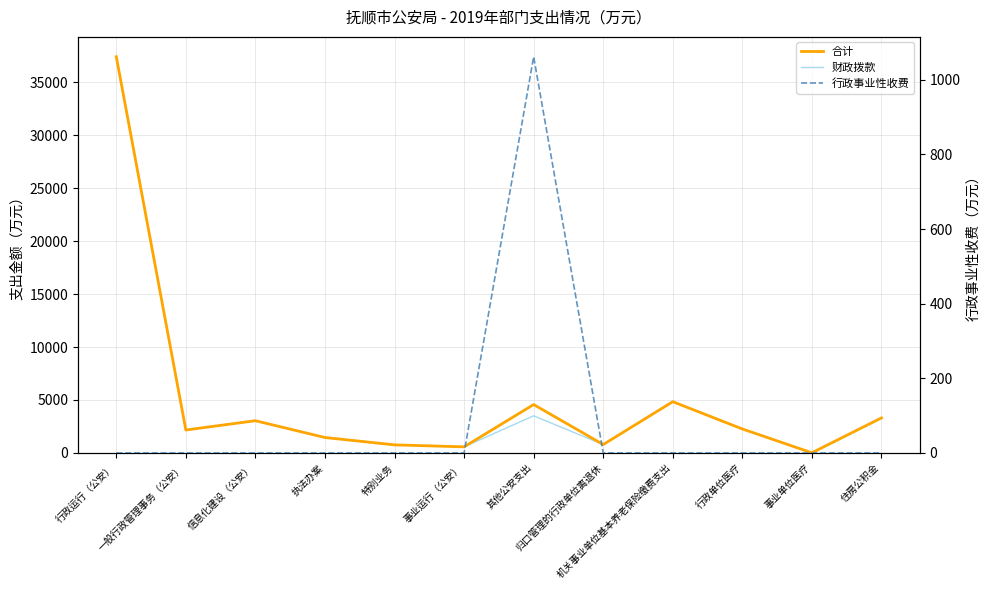

The value of 行政事业性收费 at 一般行政管理事务（公安） is 0.0. True or false?

True